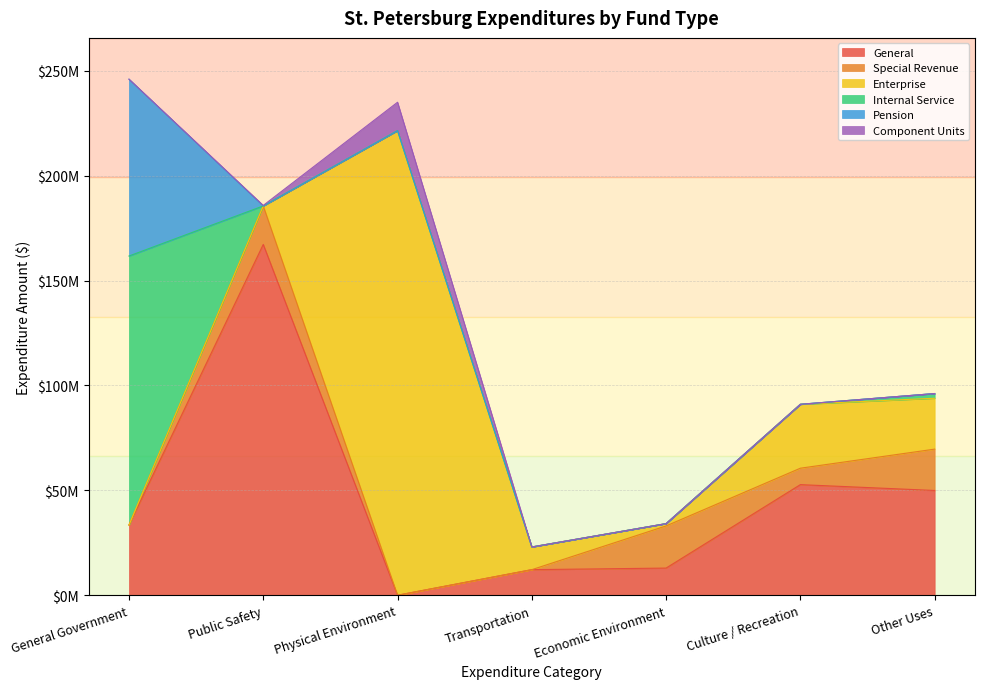

At which label does General reach its minimum?

Physical Environment